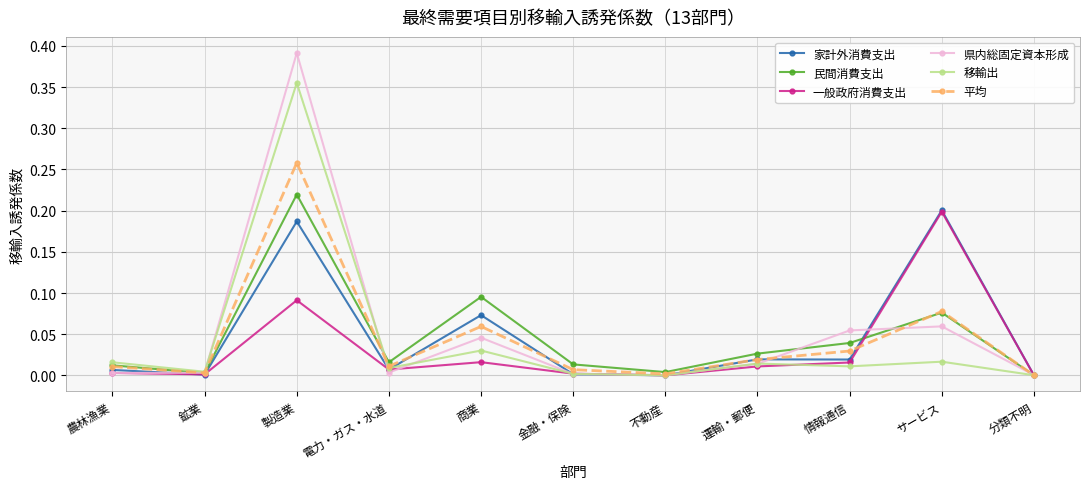

How many data points does each series have?

11